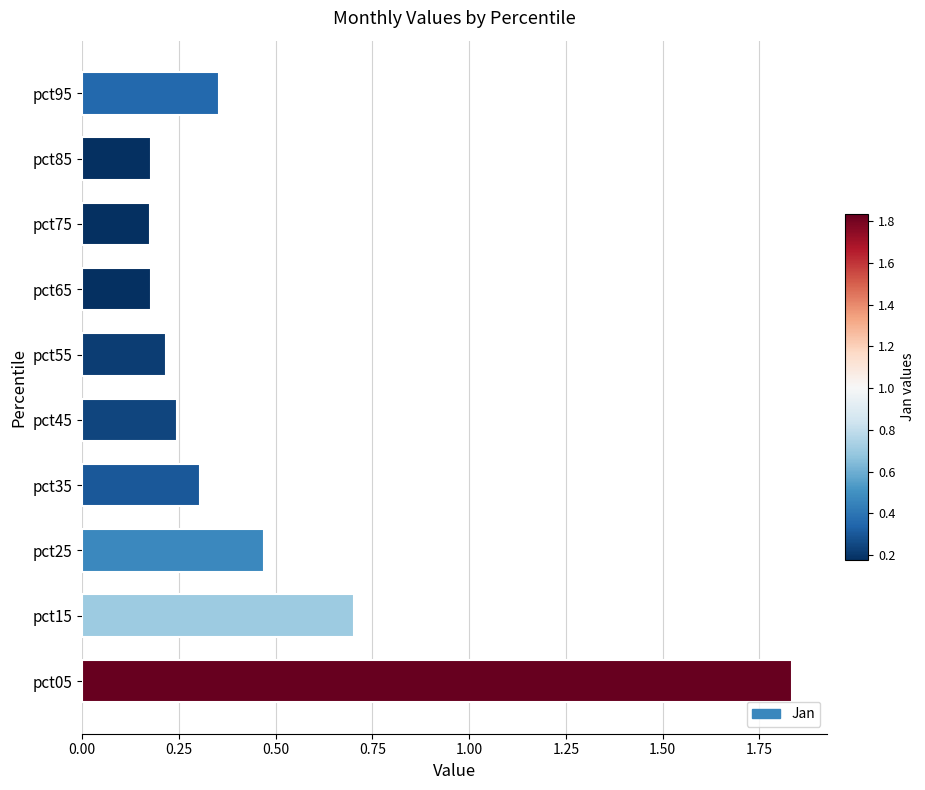

How many values are between 0 and 1?

9